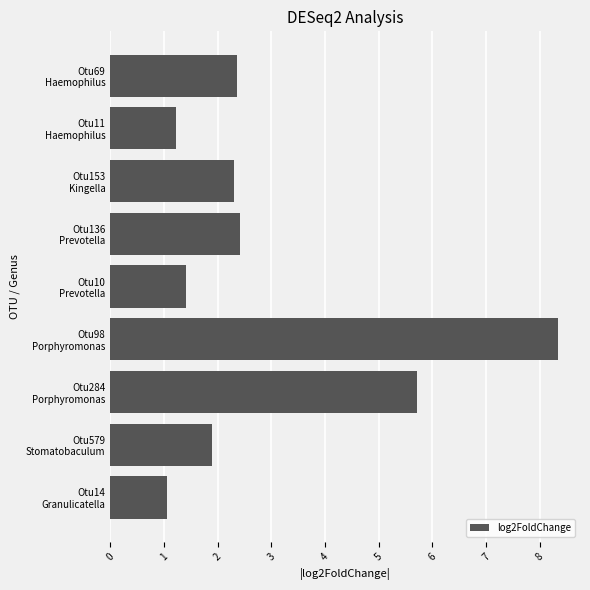

Reading bottom to top, extract all data points from this chart.

1.0	1.9	5.7	8.3	1.4	2.4	2.3	1.2	2.4